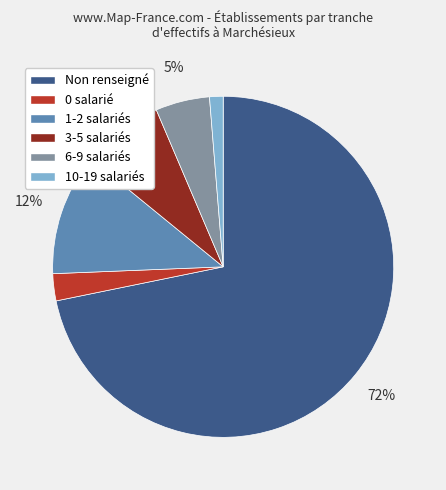

Which has a higher value, 1-2 salariés or 0 salarié?

1-2 salariés